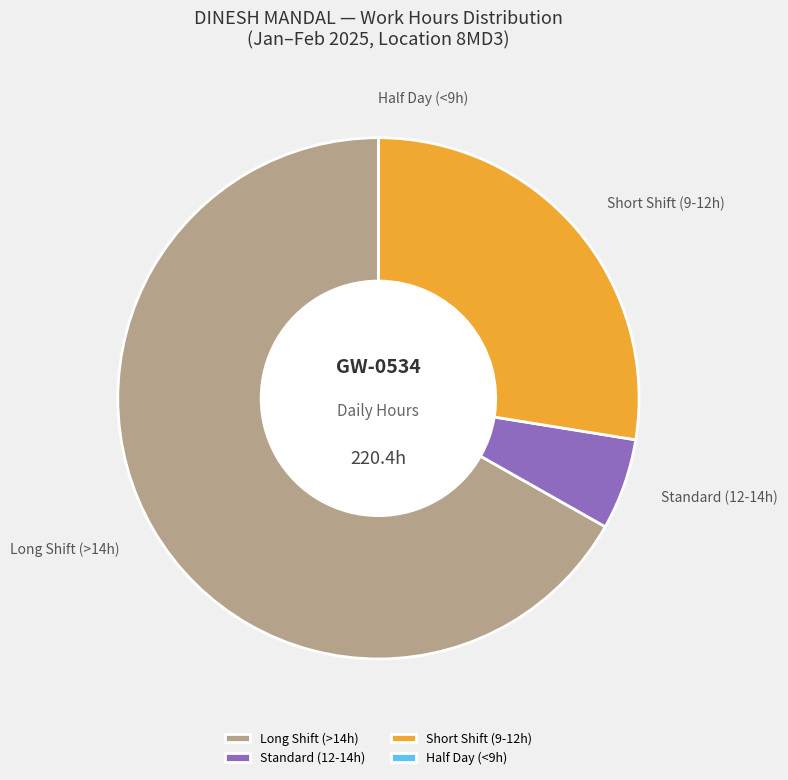

What is the majority slice?

Long Shift (>14h)